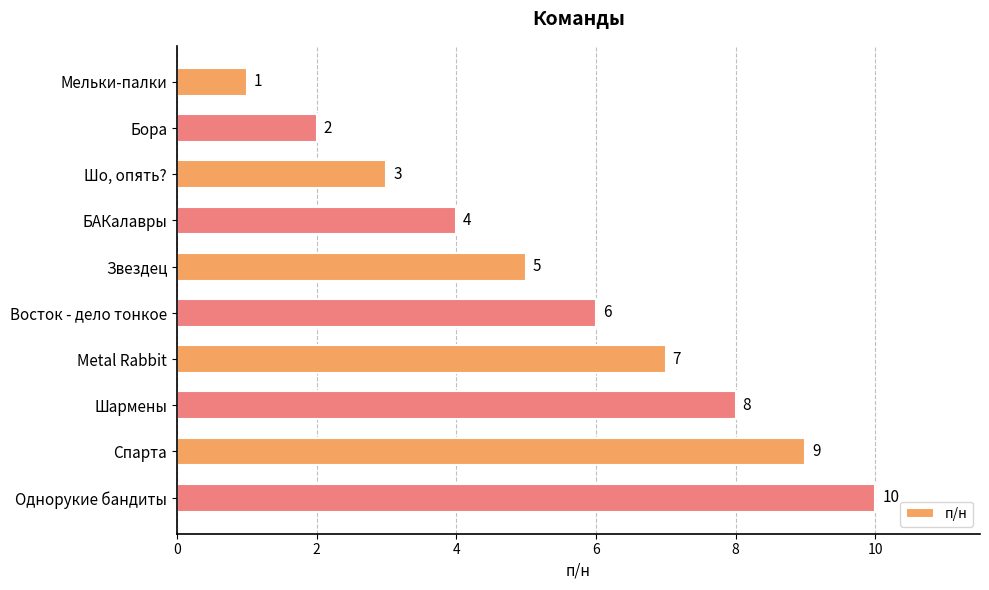

True or false: the data shows 2 at Восток - дело тонкое.

False